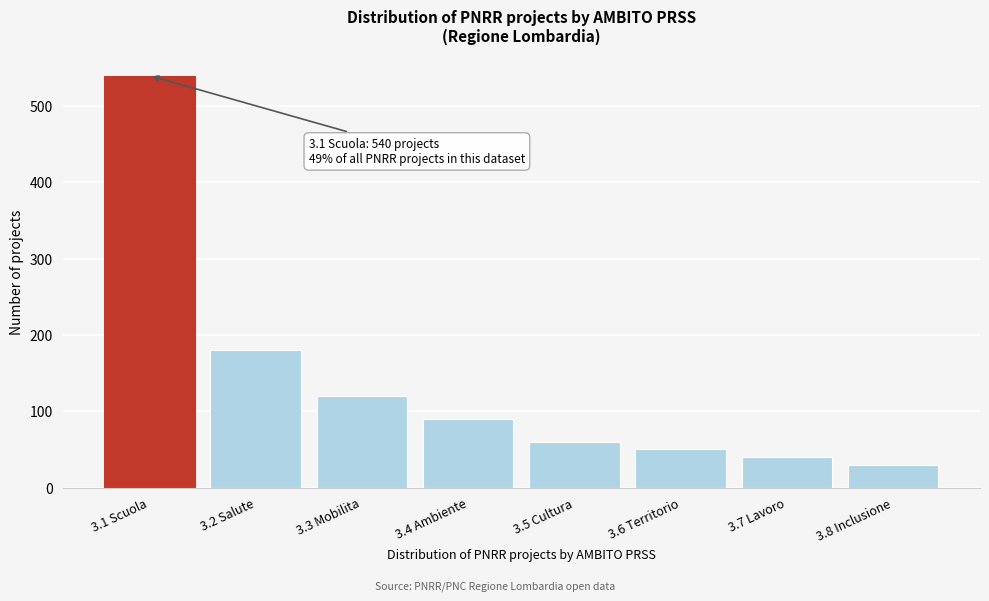

Reading left to right, list all the values displayed in this chart.

540	180	120	90	60	50	40	29